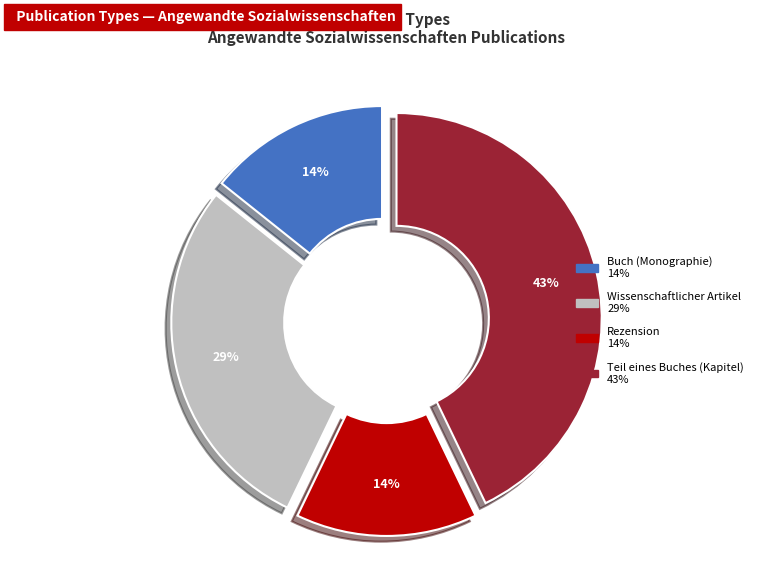

How many slices are in this pie chart?

4